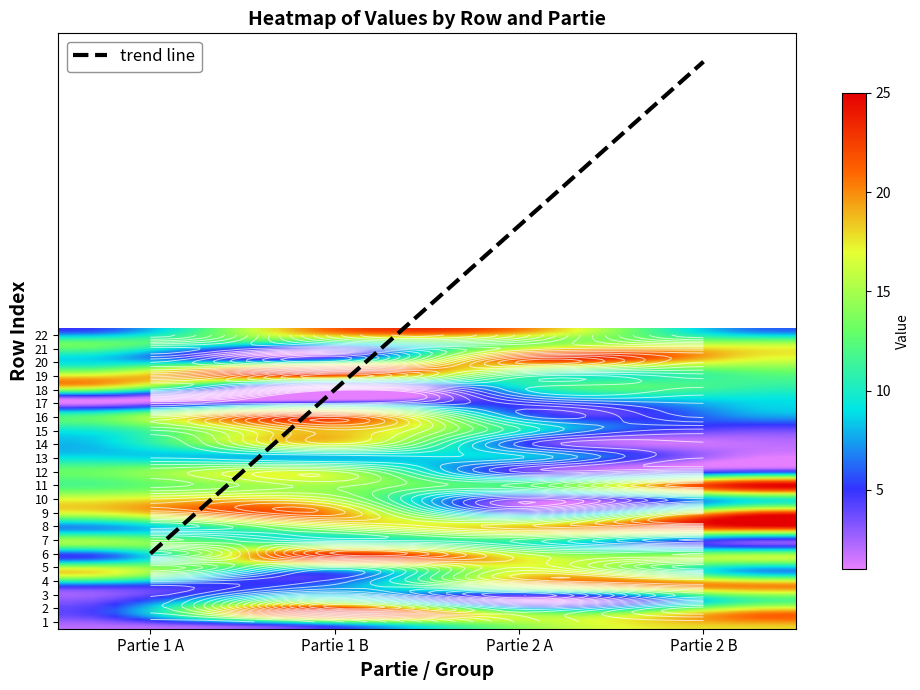

Which series has the largest total across all categories?

2